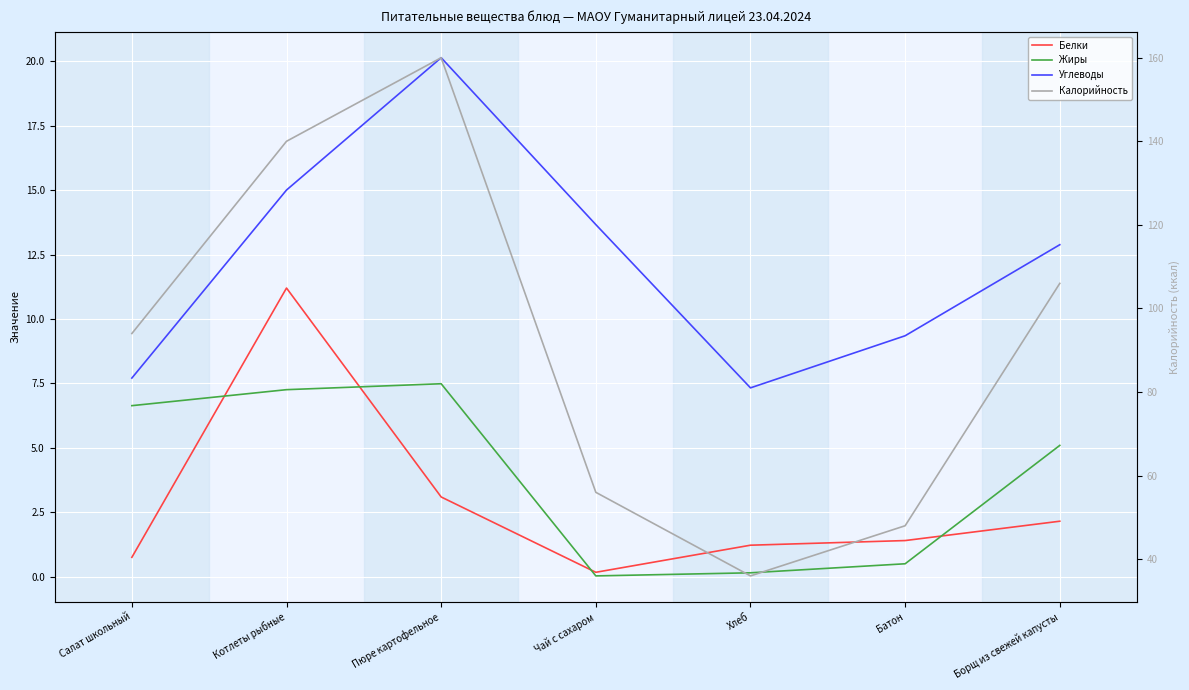

True or false: Белки and Калорийность intersect in this chart.

False